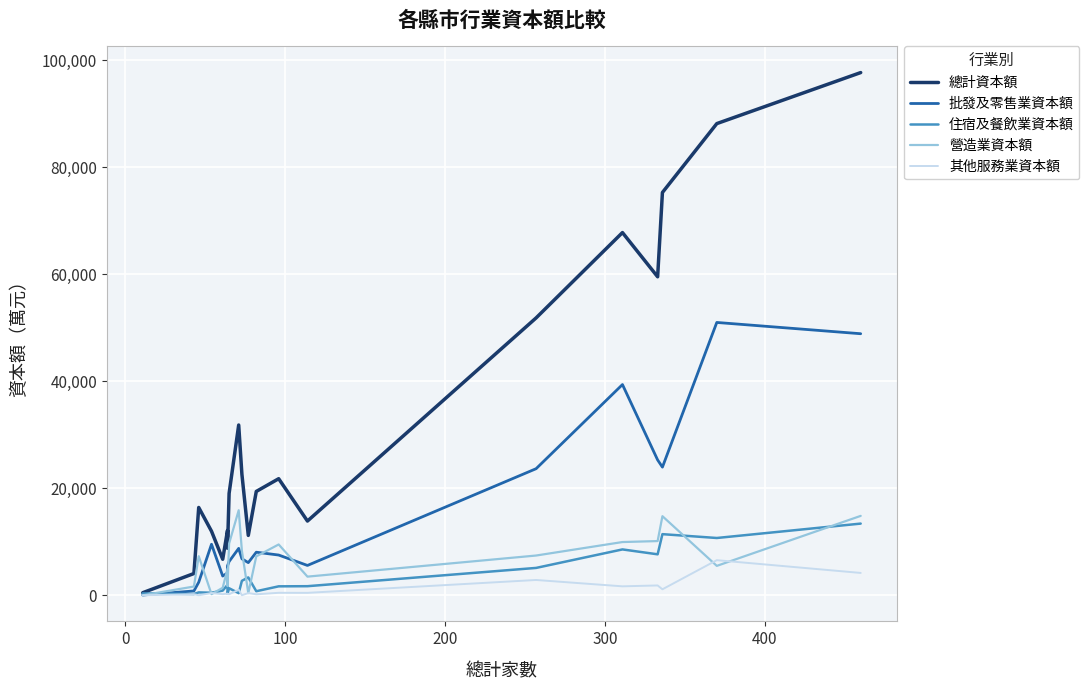

What is the difference between the maximum and minimum values in the 批發及零售業資本額 series?

50932